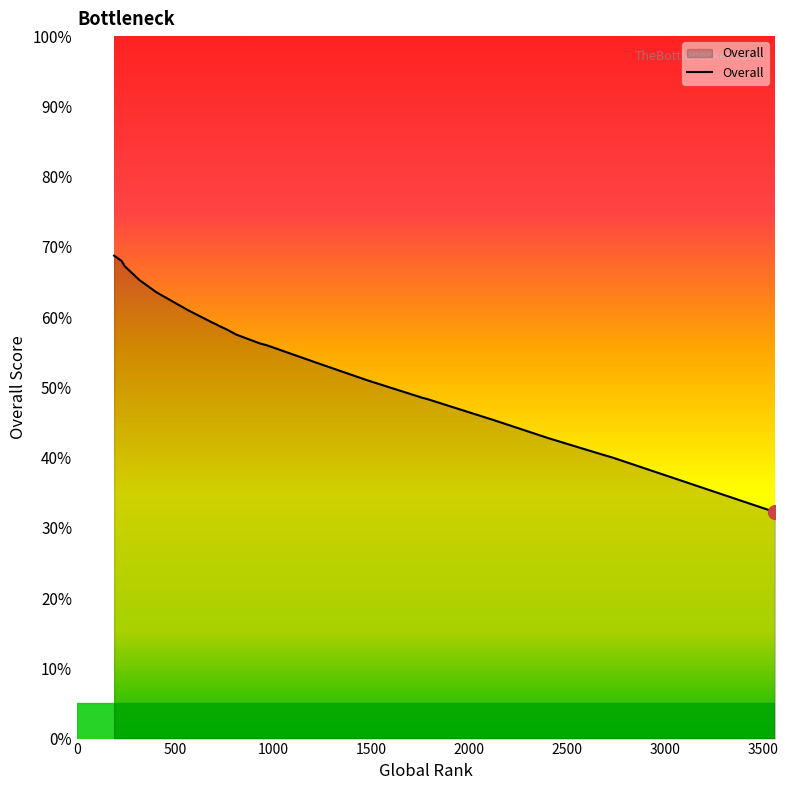

Does the chart have visible grid lines?

No